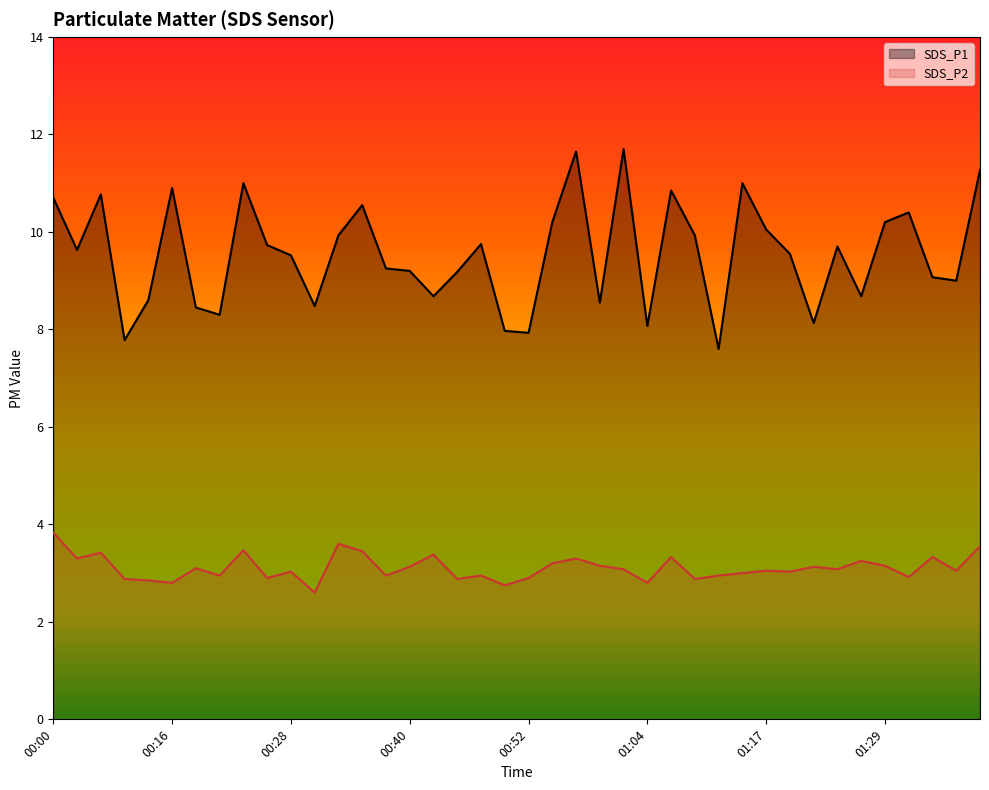

At how many categories does at least one series exceed 6?

40